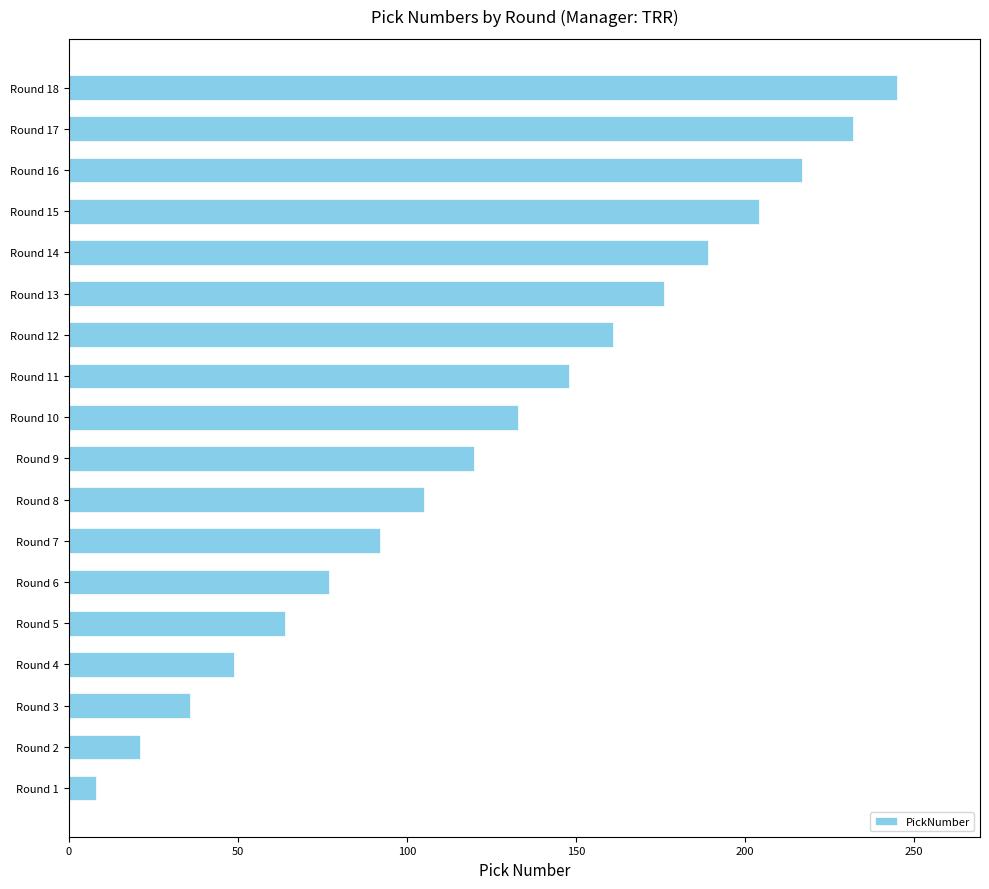

What is the change in value from Round 1 to Round 13?

+168